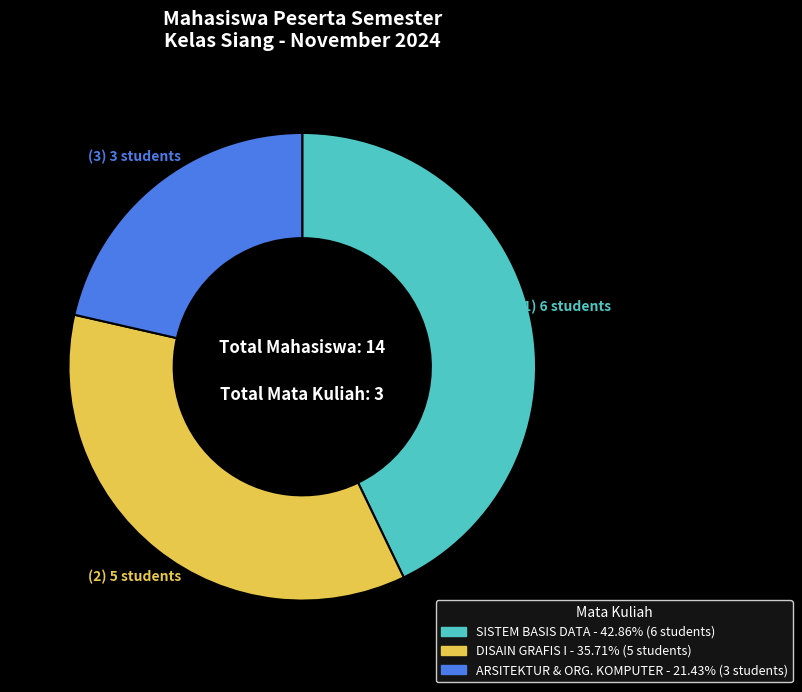

Is there any slice that represents more than half of the pie?

No